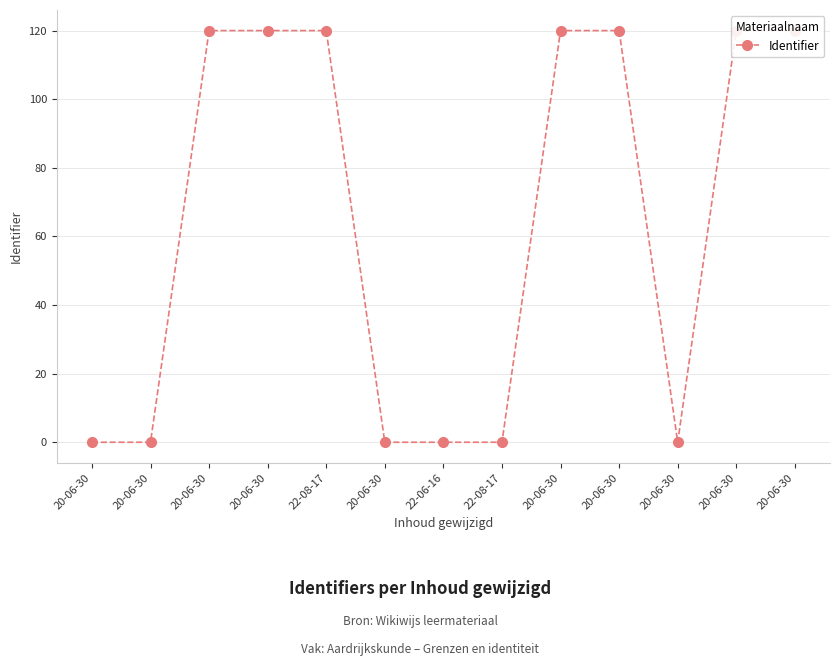

Reading right to left, list all the values displayed in this chart.

120.0	120.0	0.0	120.0	120.0	0.0	0.0	0.0	120.0	120.0	120.0	0.0	0.0